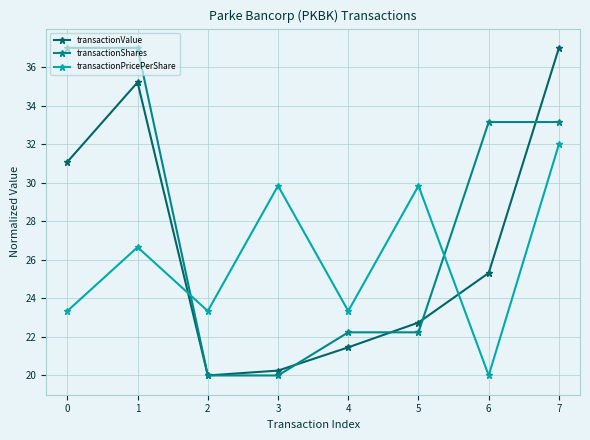

How many intersections are there between transactionValue and transactionPricePerShare?

2